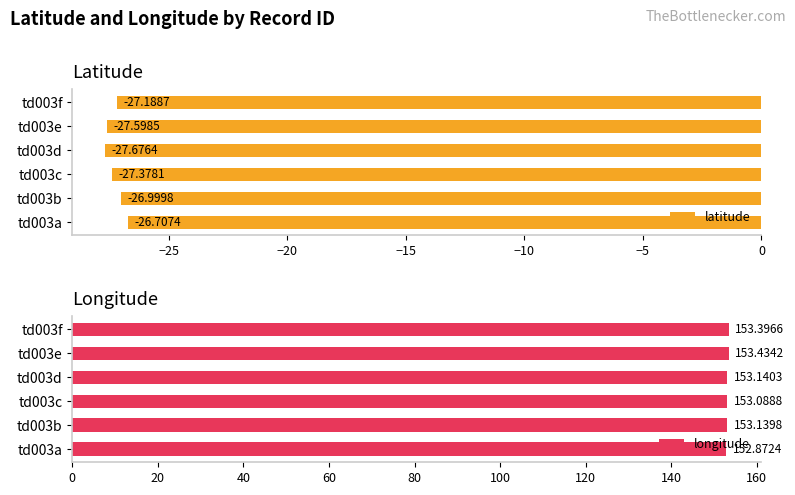

What value does the longitude series have at td003a?

152.9